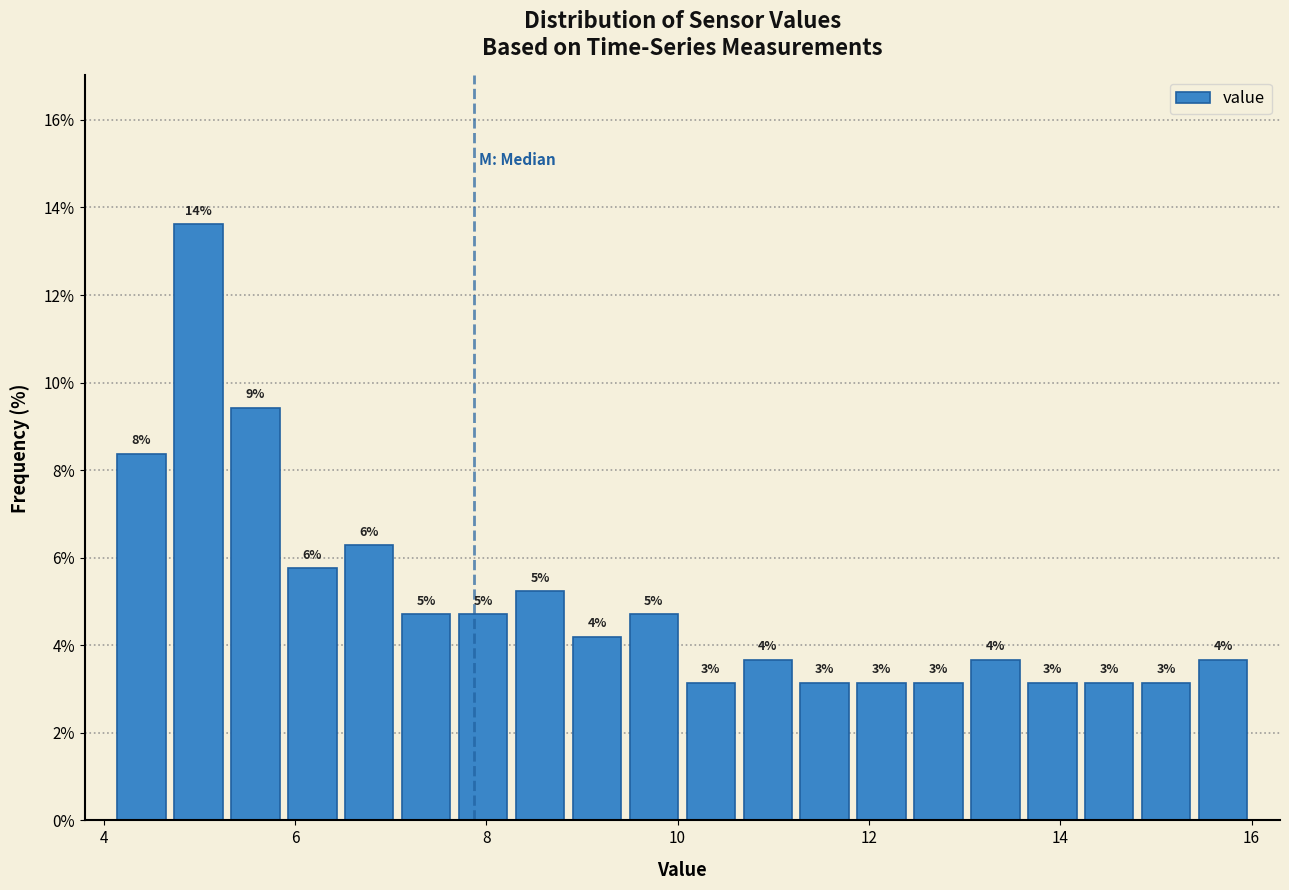

Around what value on the x-axis is the tallest bar? Give the approximate position of its centre, as read against the axis.

5.0